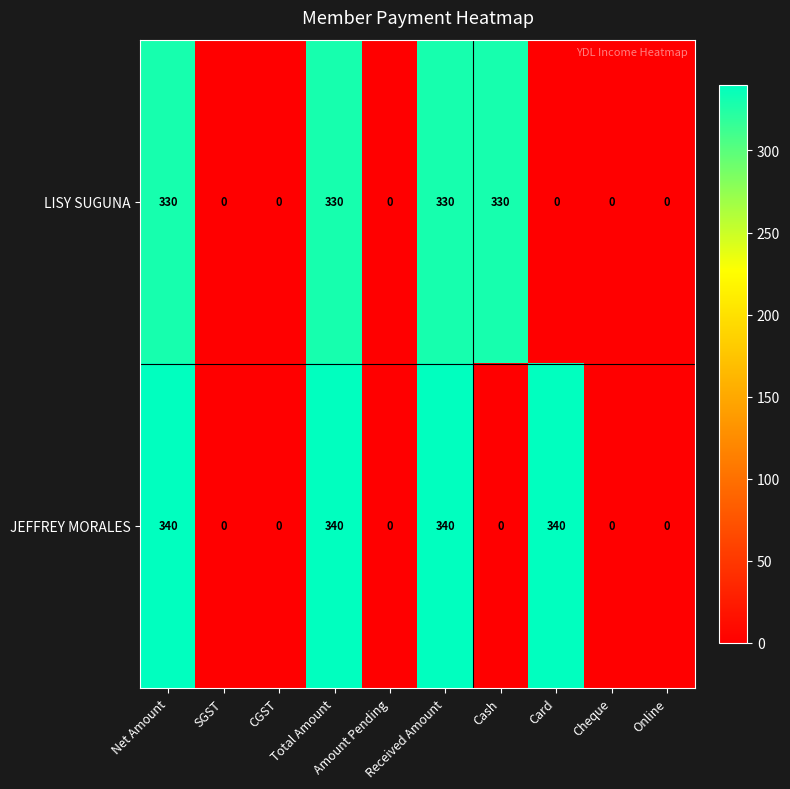

At how many categories does at least one series exceed 216?

5